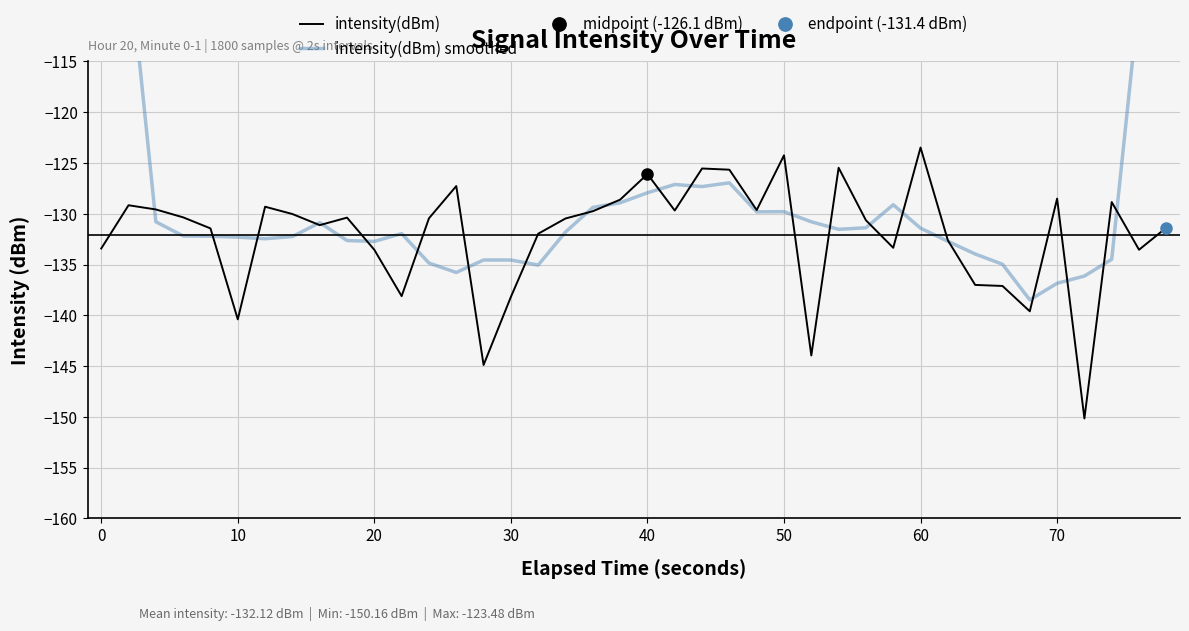

What is the maximum value for intensity(dBm)?

-123.5